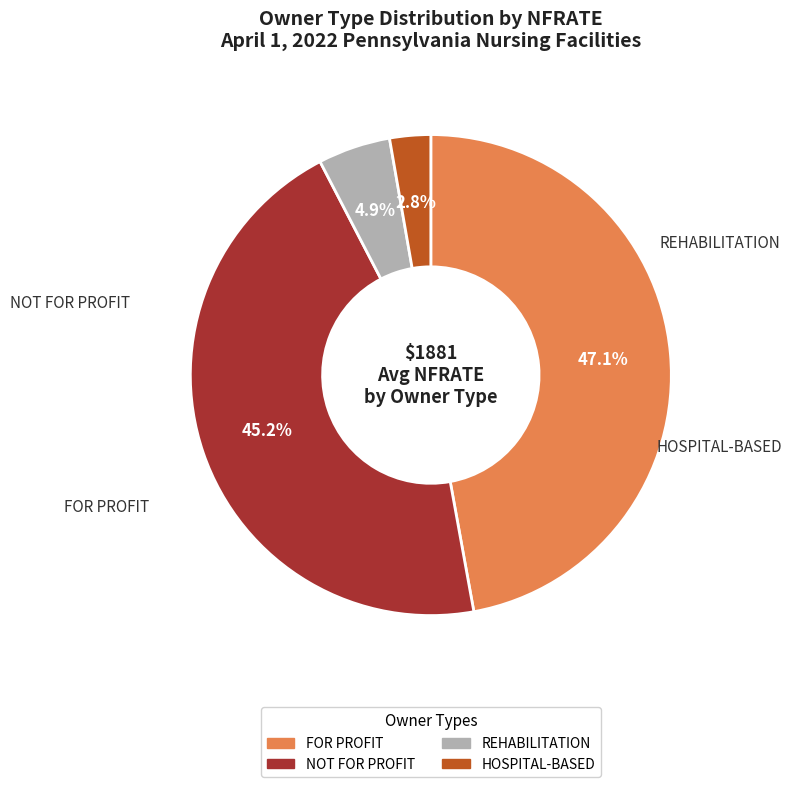

To the nearest percent, what is the difference between the largest and smallest slice percentages?

44%